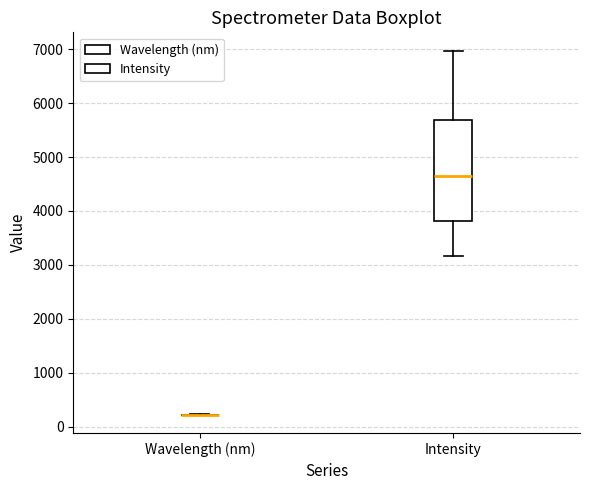

Reading left to right, read every box against the y-axis: the position of its median line, the range the box covers, and the ends of its whiskers. The values are not printed on the chart, so give them approximately, as read against the axis.

Wavelength (nm): box collapsed to a line at 200, whiskers 200 to 200
Intensity: median 4700, box 3800 to 5700, whiskers 3200 to 7000